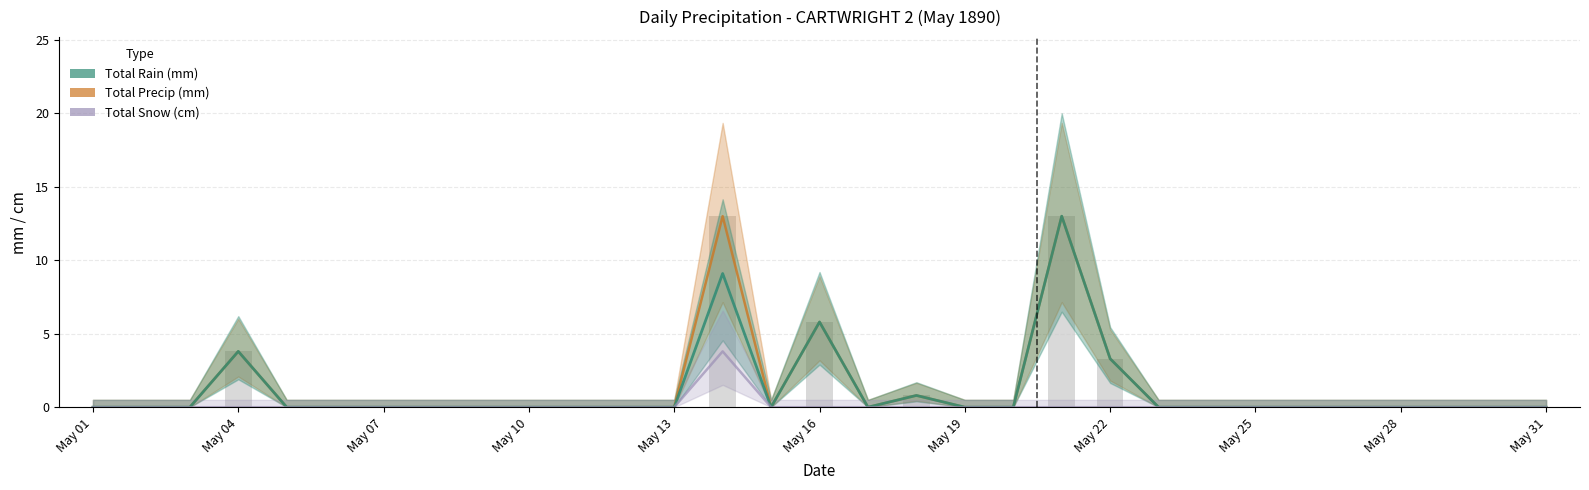

Is it true that Total Rain (mm) equals 7.4 at May 19?

False